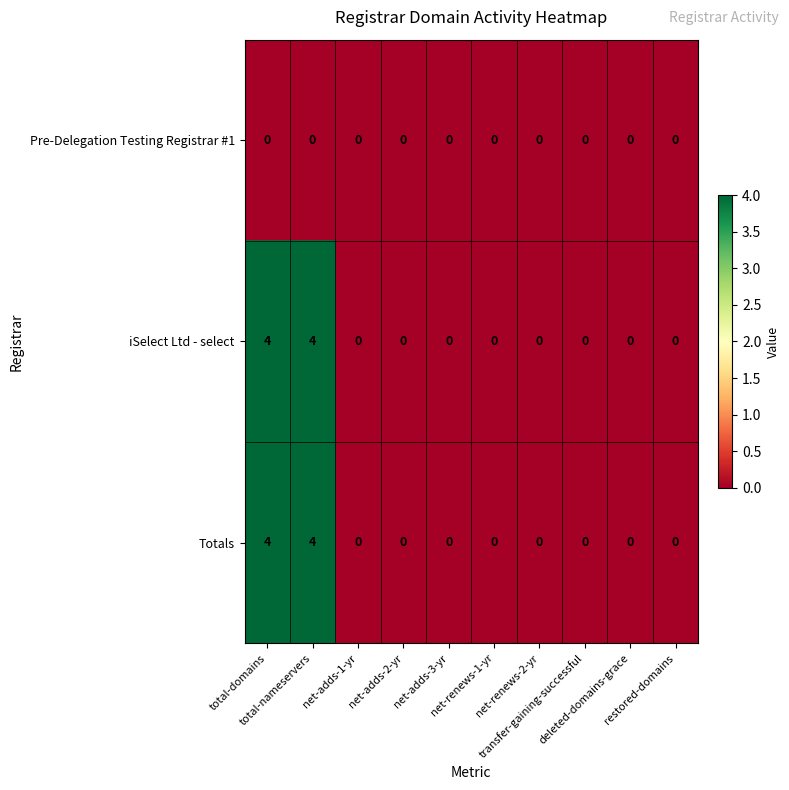

What is the sum of all Totals values?

8